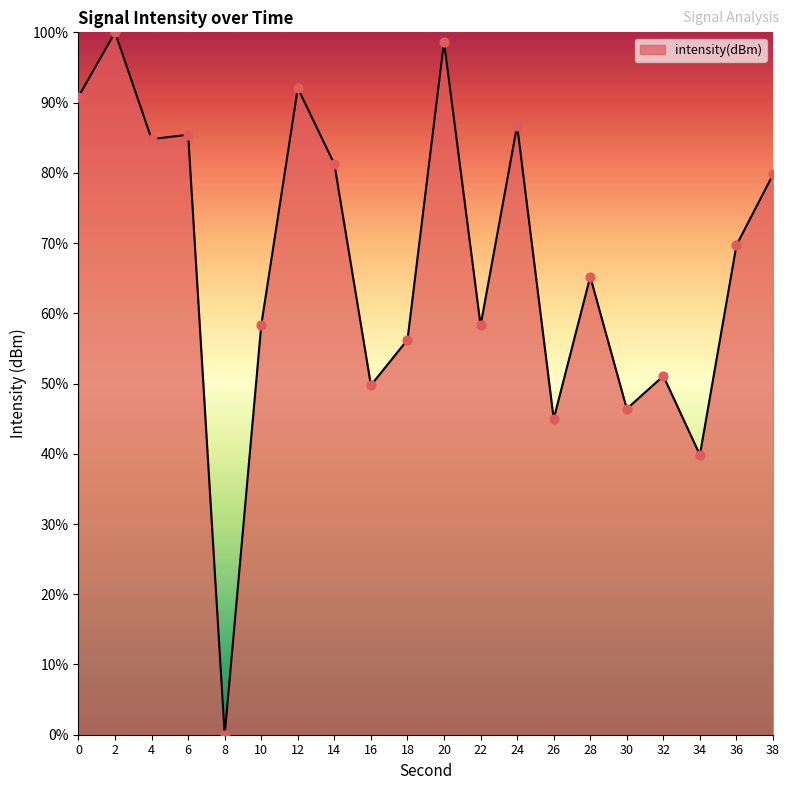

Between 8 and 24, which is larger?

24